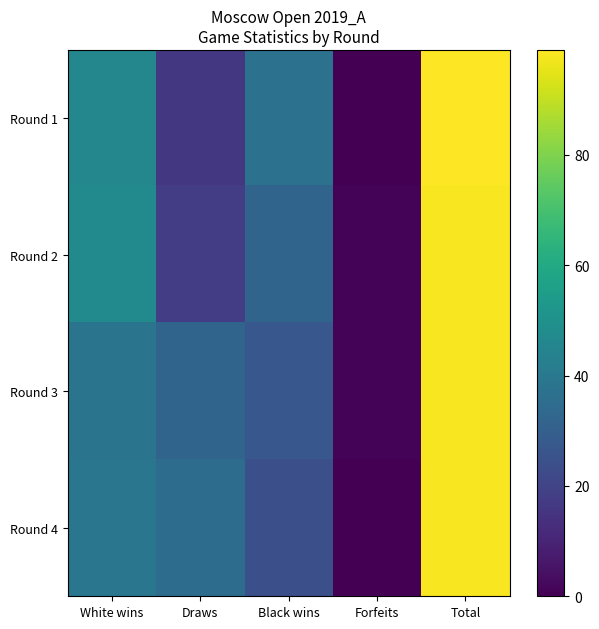

Reading right to left, list all the values displayed in this chart.

Round 1: Total=99	Forfeits=0	Black wins=37	Draws=16	White wins=46
Round 2: Total=98	Forfeits=1	Black wins=32	Draws=18	White wins=47
Round 3: Total=98	Forfeits=1	Black wins=27	Draws=32	White wins=38
Round 4: Total=98	Forfeits=0	Black wins=24	Draws=35	White wins=39